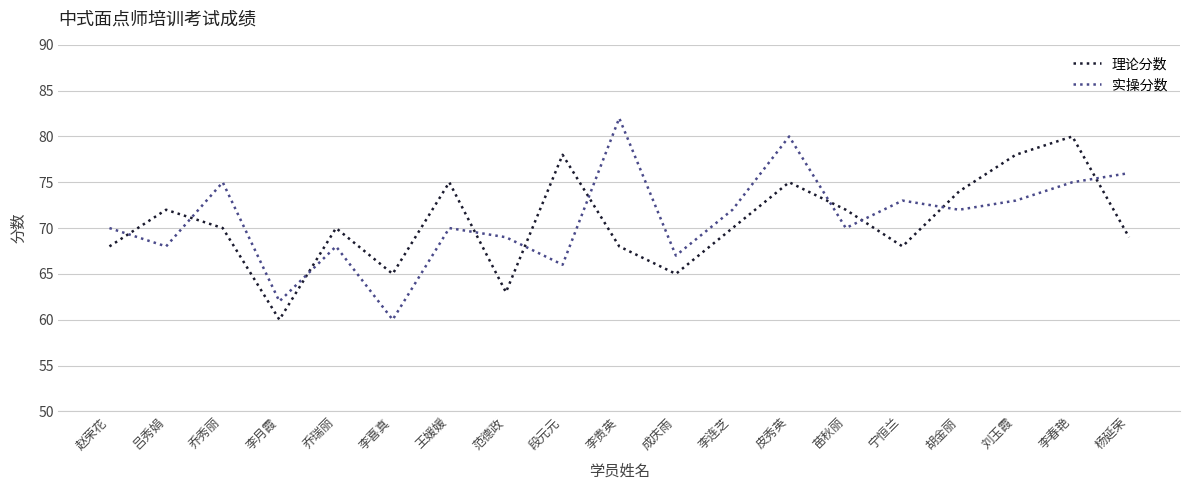

At 王媛媛, list the series in order from largest to smallest.

理论分数, 实操分数